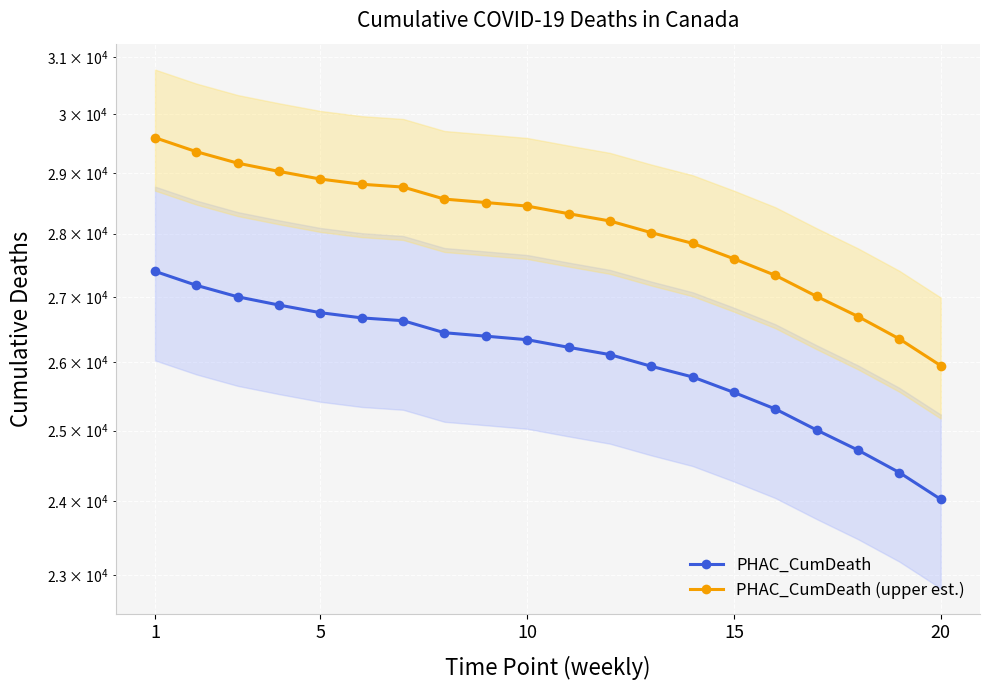

Count the number of data series in this chart.

2